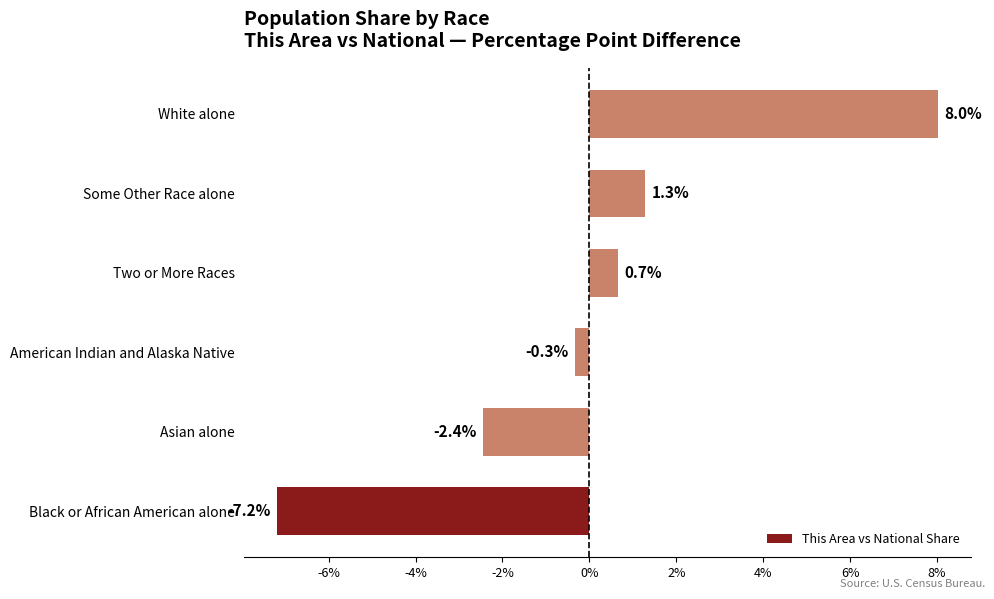

Read the value at Some Other Race alone.

1.3